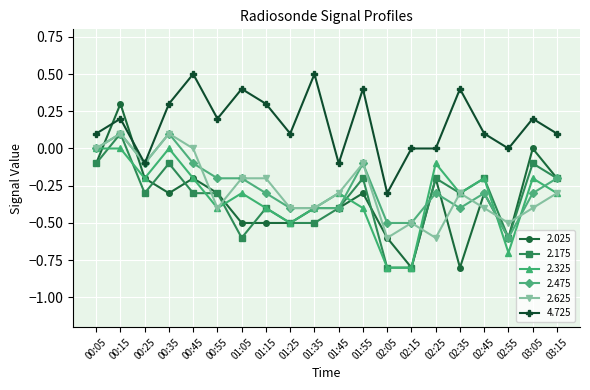

What position from the left is 01:55?

12